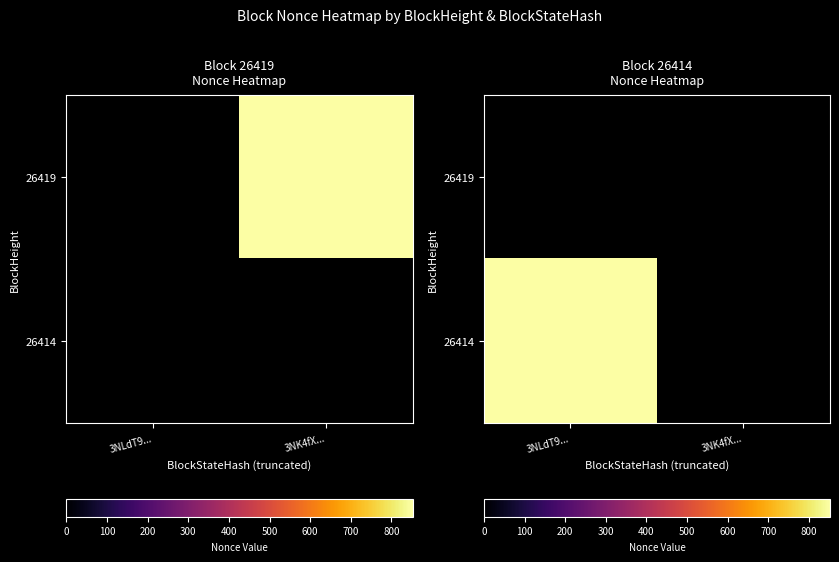

Between 3NLdT9... and 3NK4fX..., which is larger?

3NK4fX...